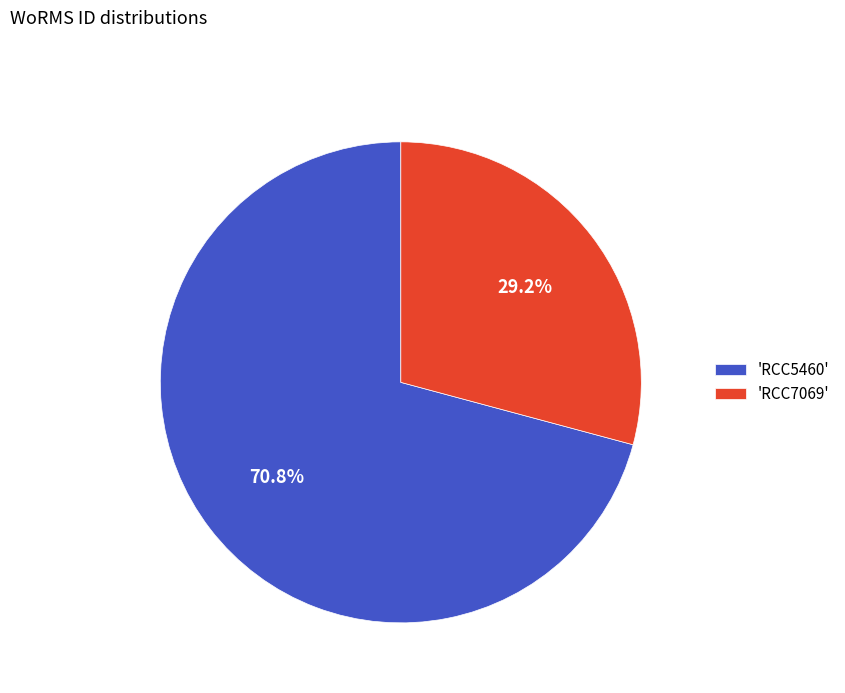

How many slices are in this pie chart?

2